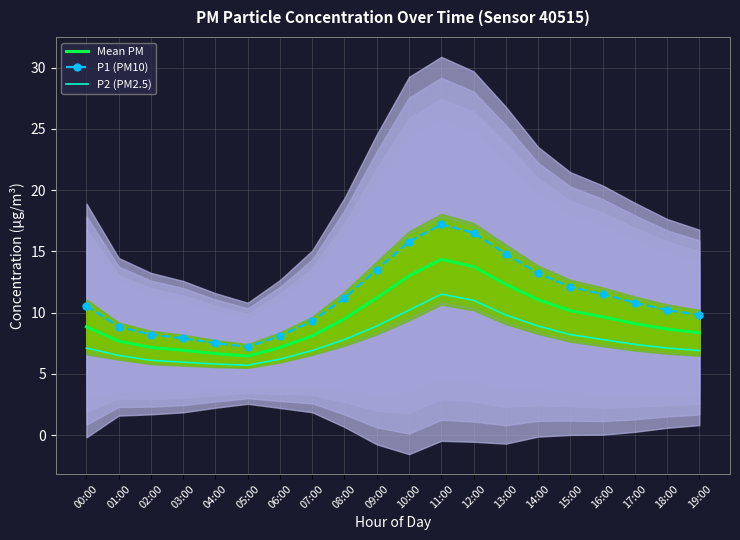

Count the number of categories in the chart.

20